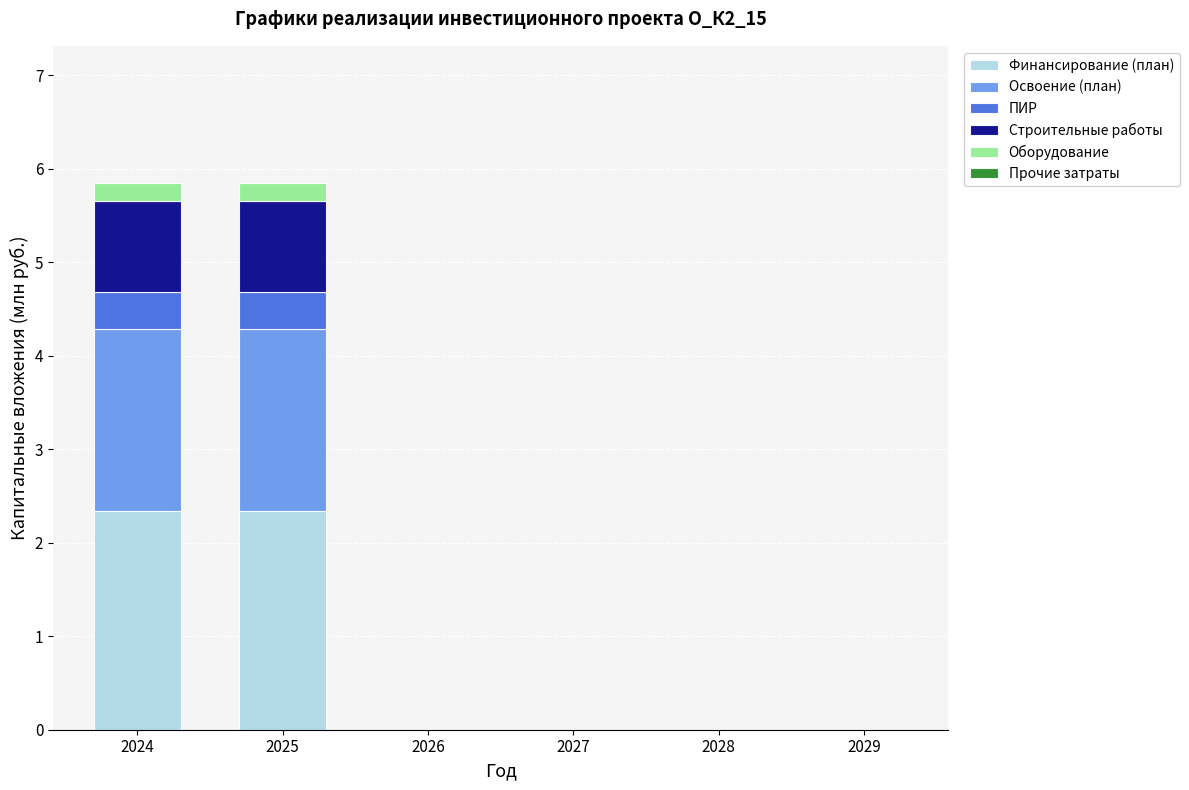

What is the maximum value for Финансирование (план)?

2.3